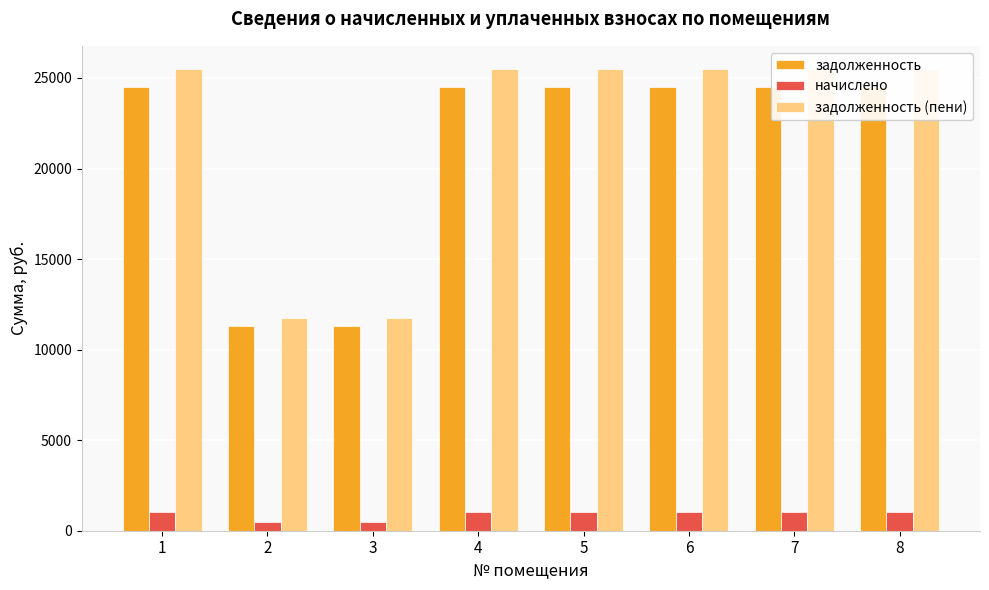

True or false: задолженность (пени) has a value of 11769.1 at 3.

True